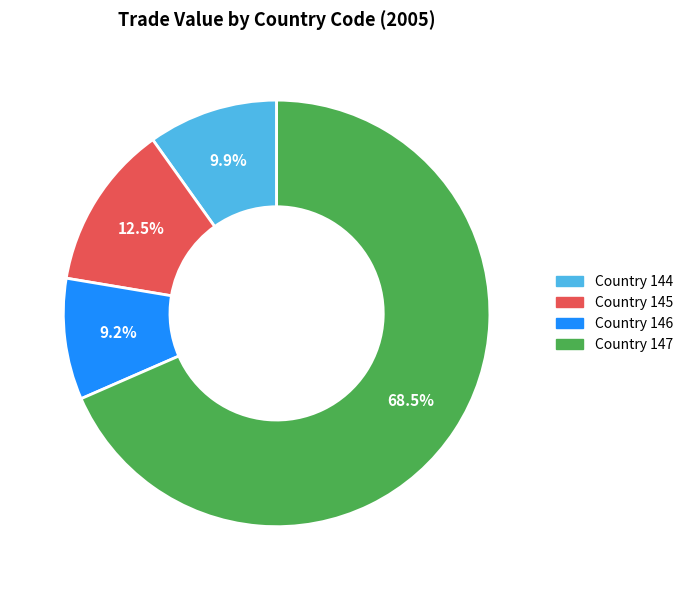

Is there any slice that represents more than half of the pie?

Yes